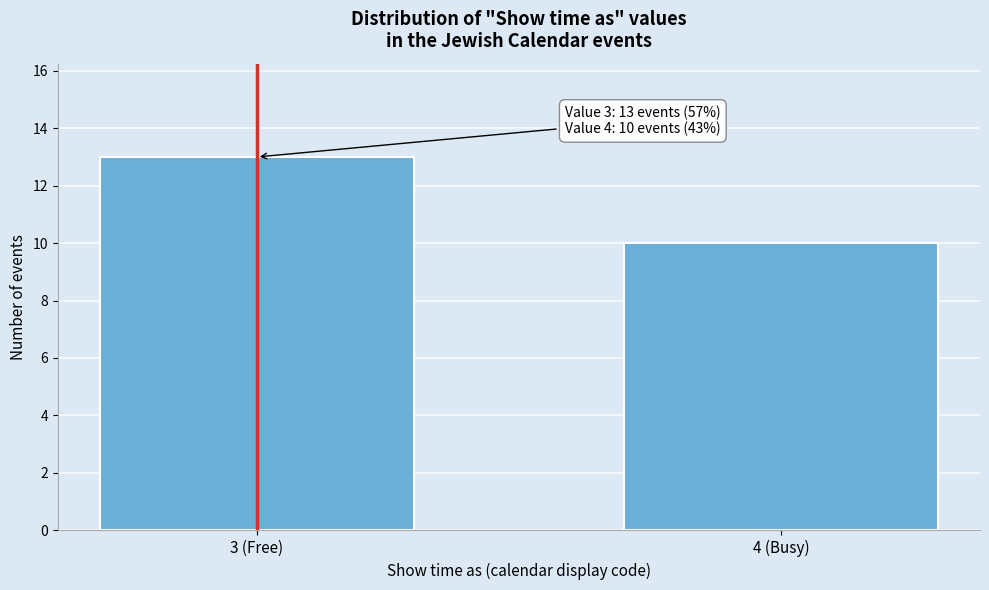

Reading left to right, transcribe all the data shown in this chart.

13	10